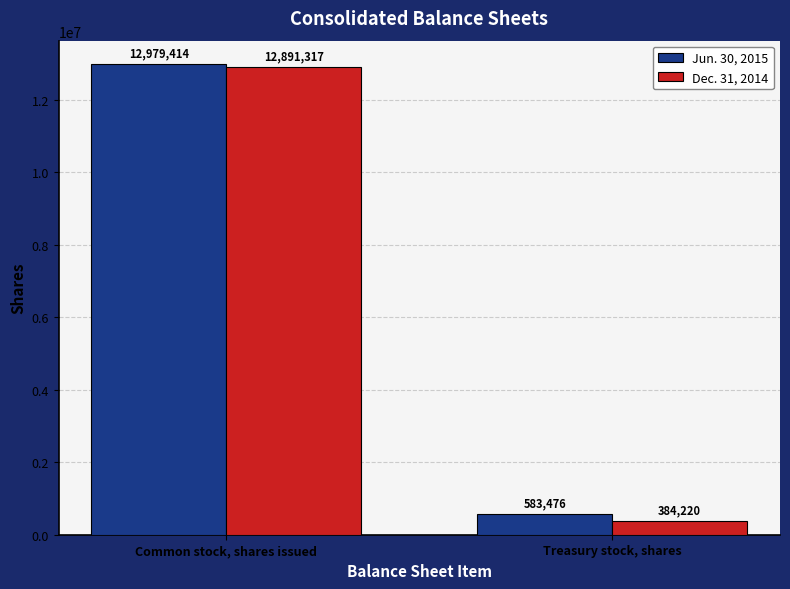

What is the total value across all series at Common stock, shares issued?

25870731